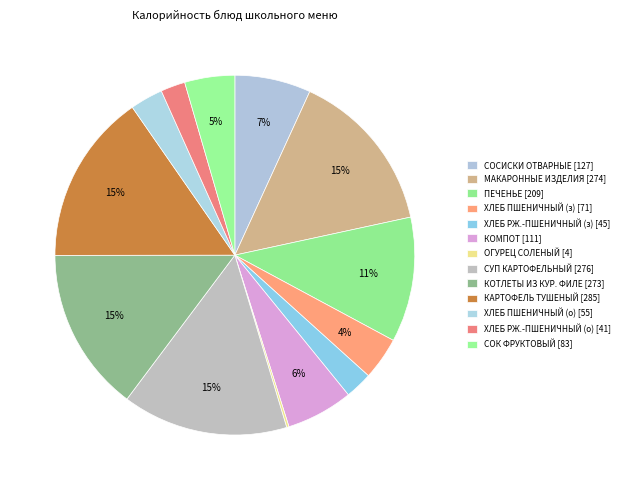

How many segments does this pie chart have?

13